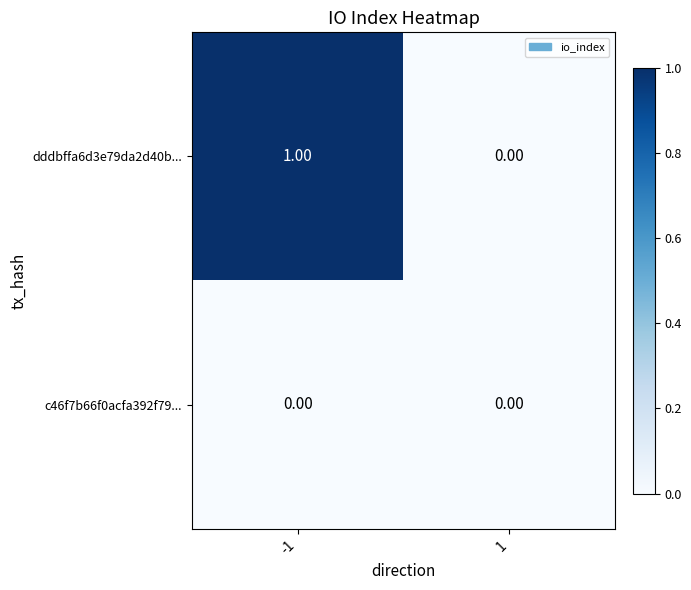

How many data points does each series have?

2